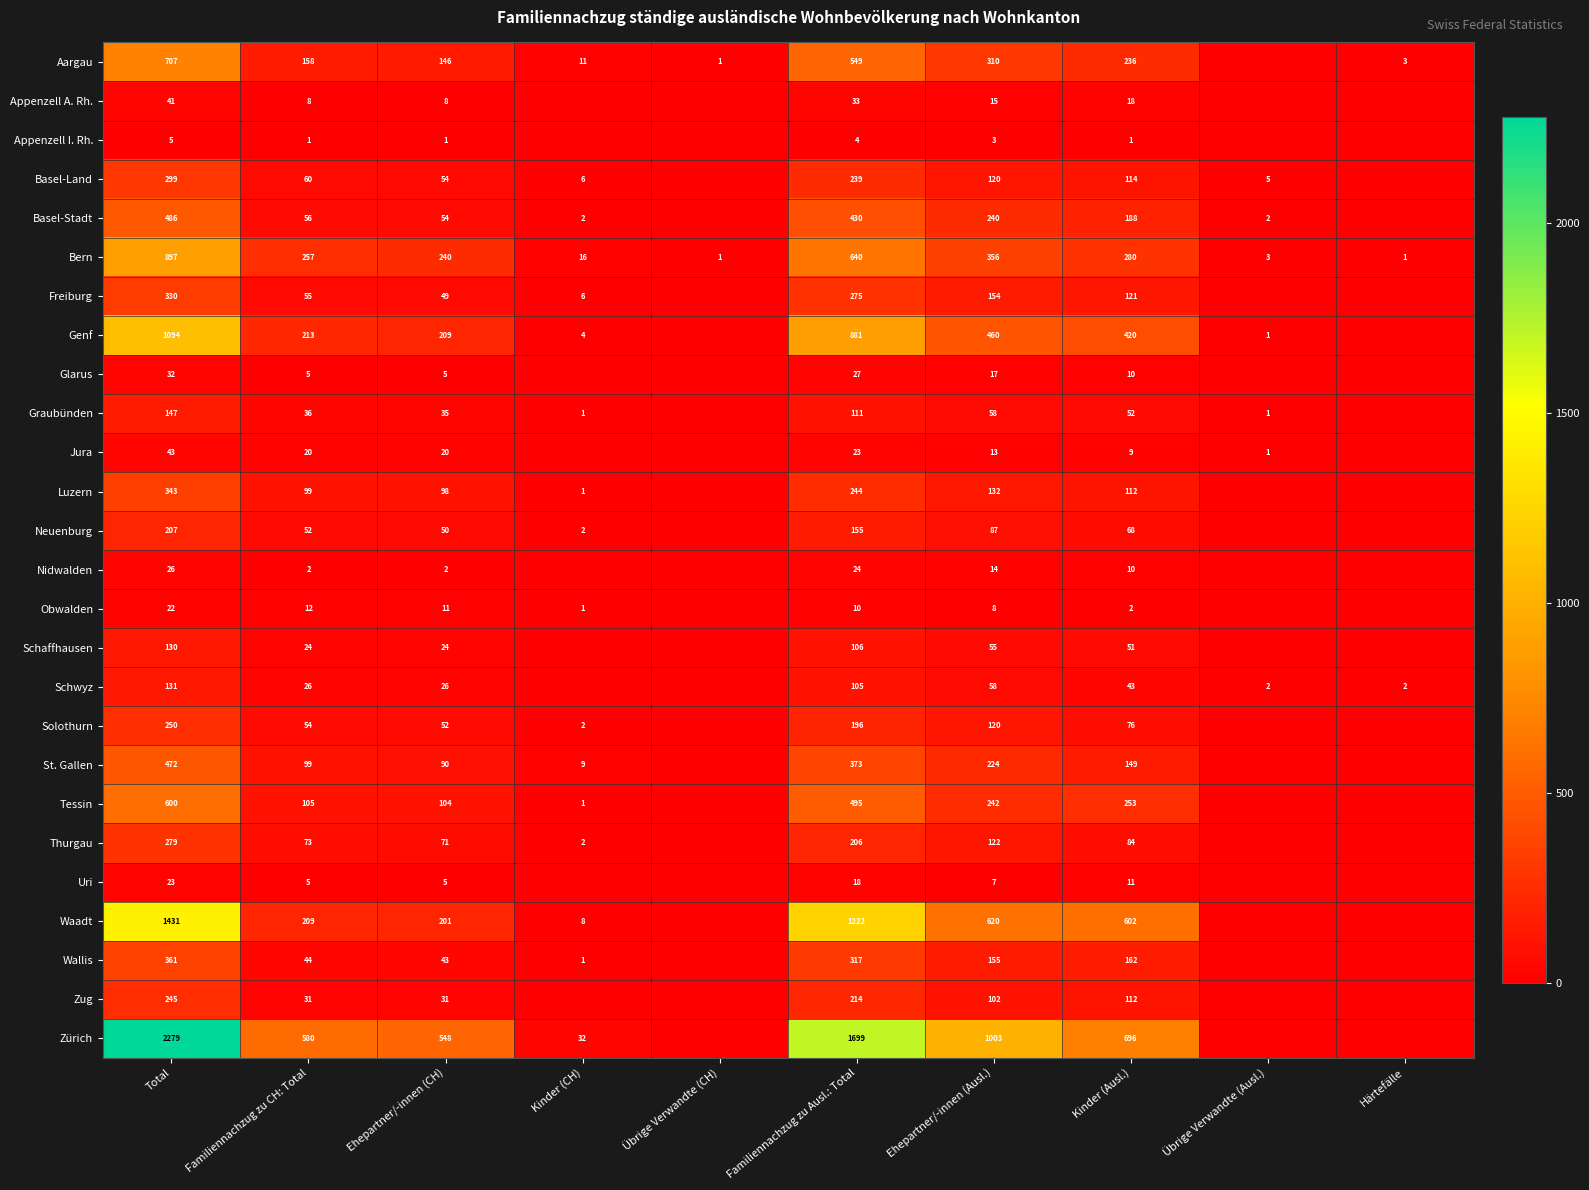

Between Total and Ehepartner/-innen (CH), which series saw the biggest shift?

Zürich